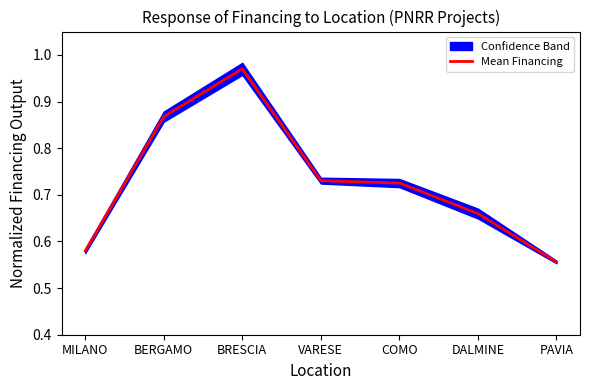

What is the label of the 6th point from the left?

DALMINE